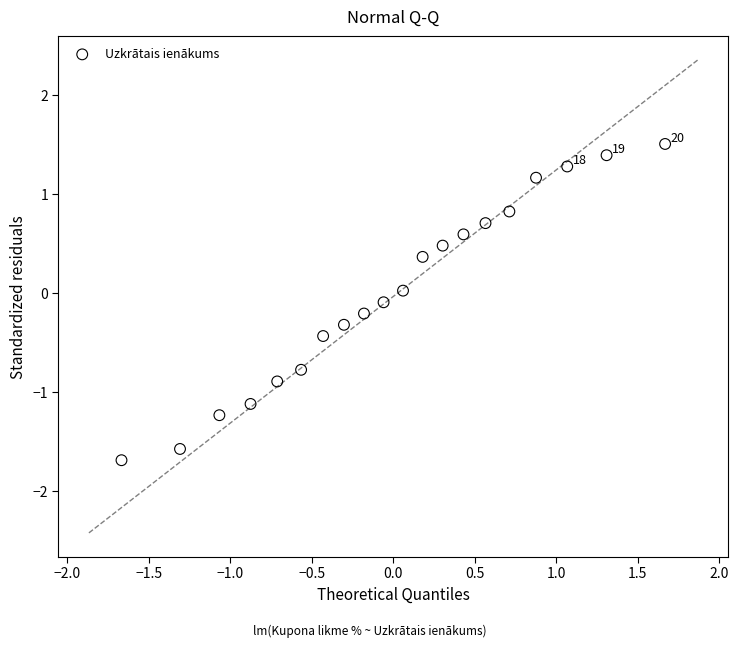

What is the range of X values (max minus min)?

3.3